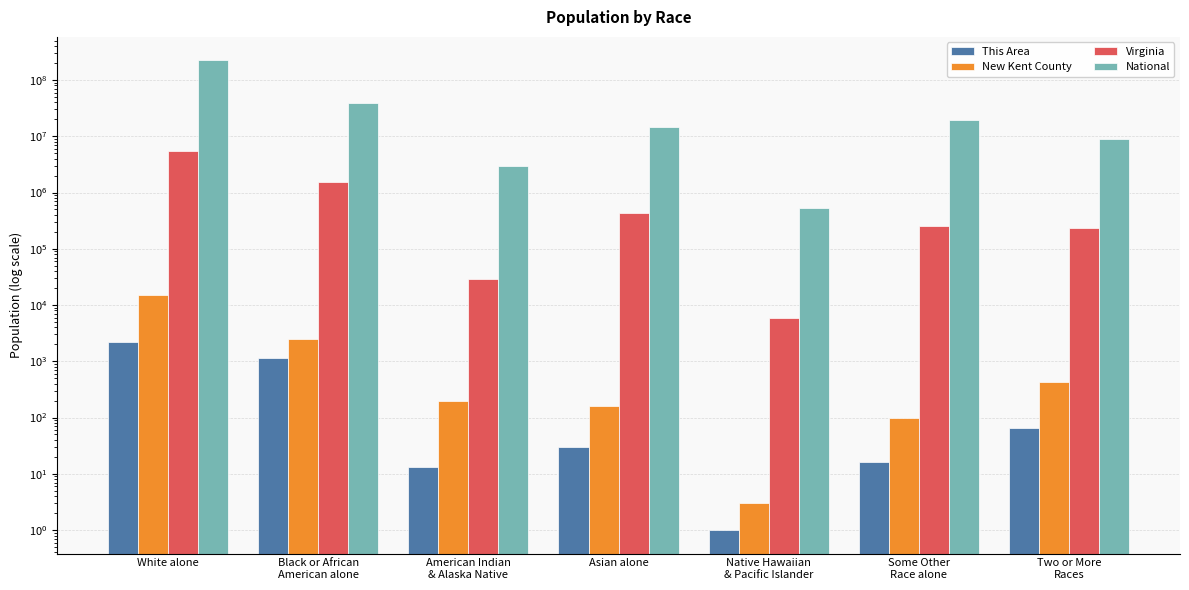

Reading left to right, extract all data points from this chart.

This Area: White alone=2216	Black or African
American alone=1148	American Indian
& Alaska Native=13	Asian alone=30	Native Hawaiian
& Pacific Islander=1	Some Other
Race alone=16	Two or More
Races=66
New Kent County: White alone=15057	Black or African
American alone=2484	American Indian
& Alaska Native=194	Asian alone=162	Native Hawaiian
& Pacific Islander=3	Some Other
Race alone=98	Two or More
Races=431
Virginia: White alone=5486852	Black or African
American alone=1551399	American Indian
& Alaska Native=29225	Asian alone=439890	Native Hawaiian
& Pacific Islander=5980	Some Other
Race alone=254278	Two or More
Races=233400
National: White alone=223553265	Black or African
American alone=38929319	American Indian
& Alaska Native=2932248	Asian alone=14674252	Native Hawaiian
& Pacific Islander=540013	Some Other
Race alone=19107368	Two or More
Races=9009073